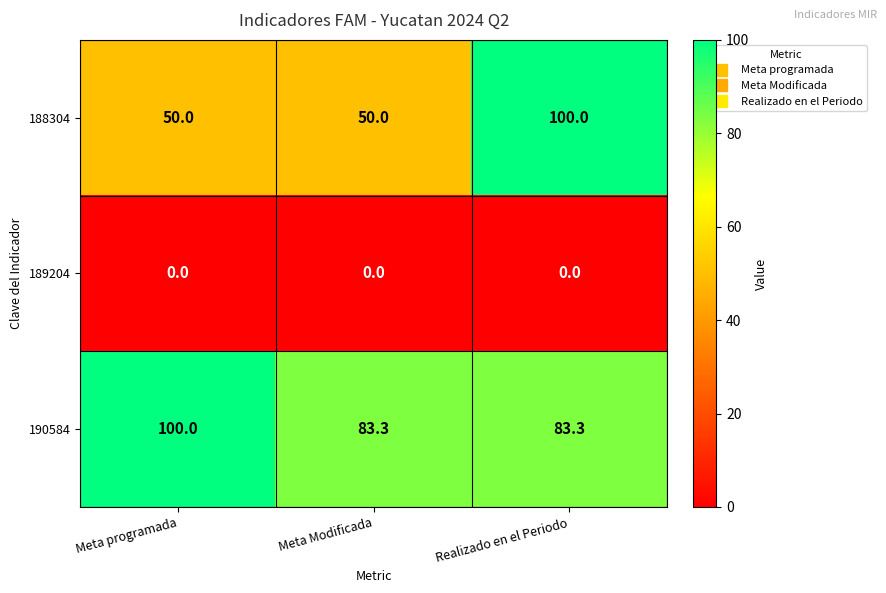

True or false: 188304 has a value of 85.0 at Meta programada.

False